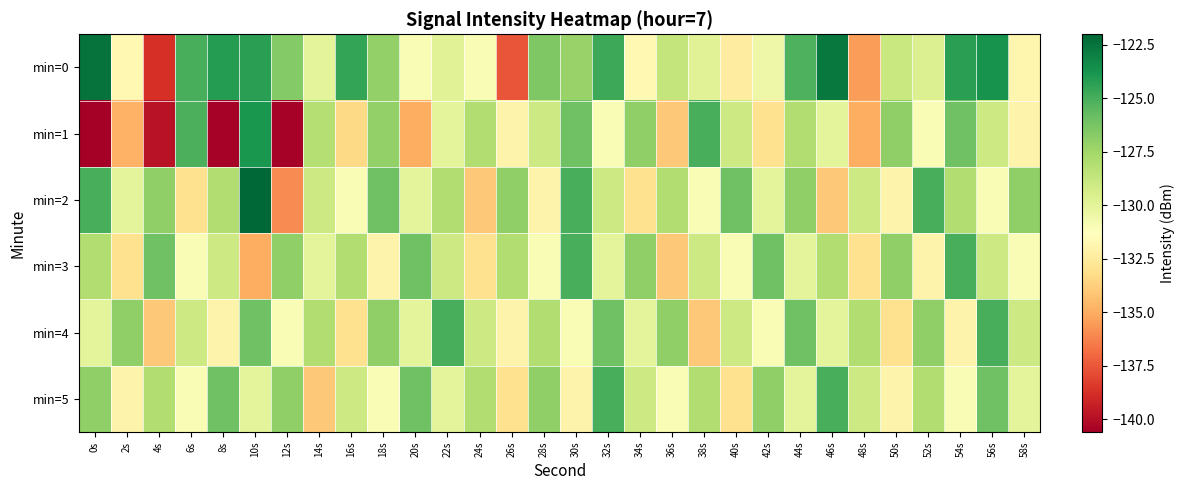

Between 52s and 24s, which is larger?

52s